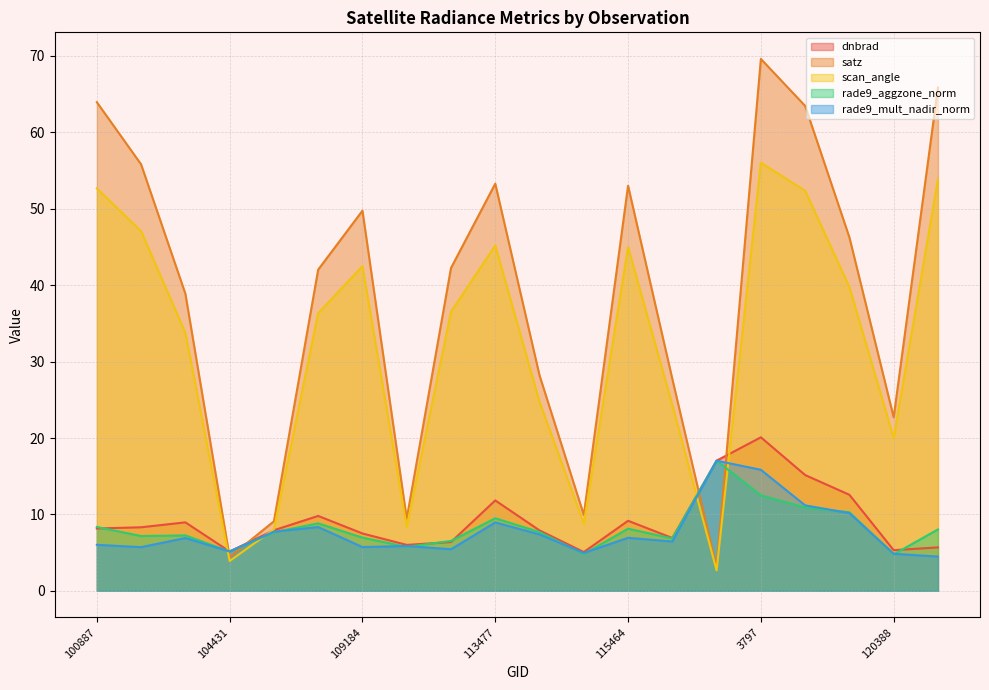

What is the label of the 19th point from the left?

120388